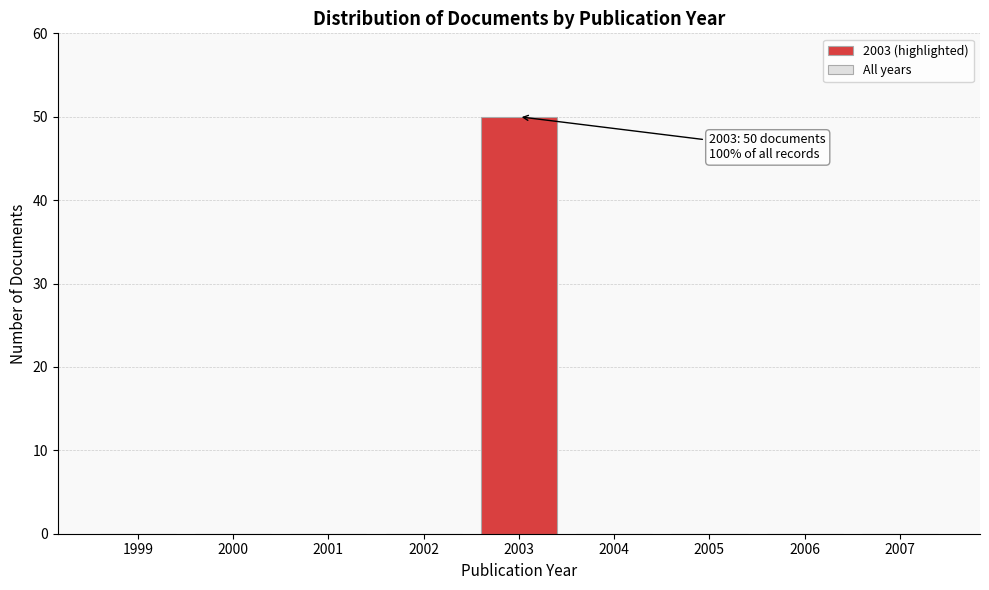

Reading left to right, transcribe all the data shown in this chart.

1999=0	2000=0	2001=0	2002=0	2003=50	2004=0	2005=0	2006=0	2007=0